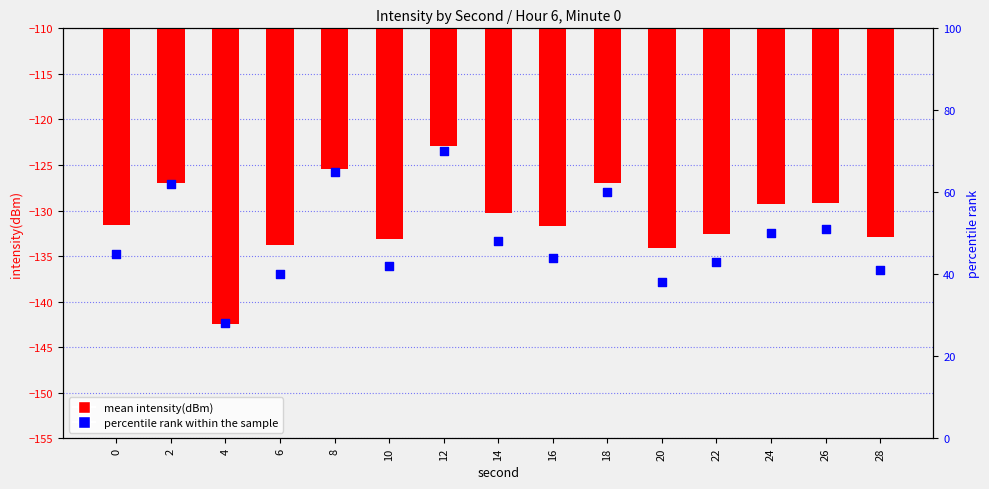

At how many categories does at least one series exceed -105?

15